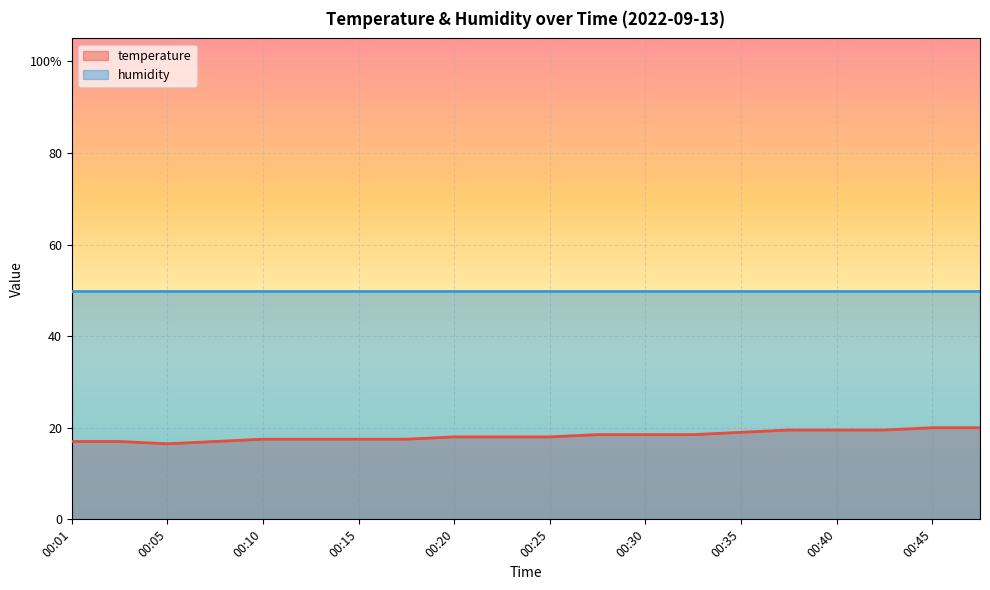

What is the difference between the maximum and minimum values?

3.5